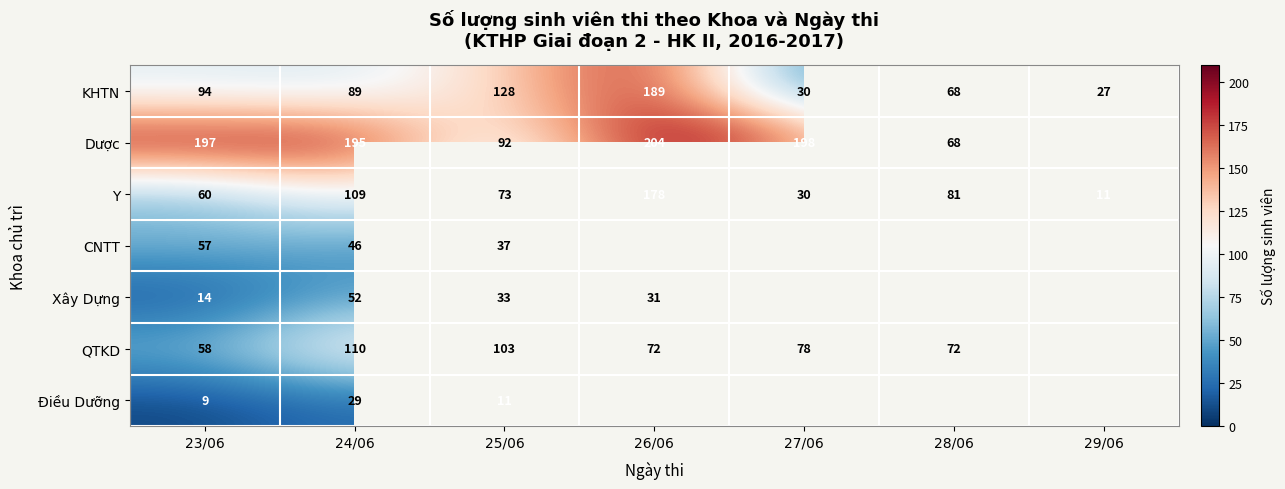

Count the Y values in the range 30 to 109.

5